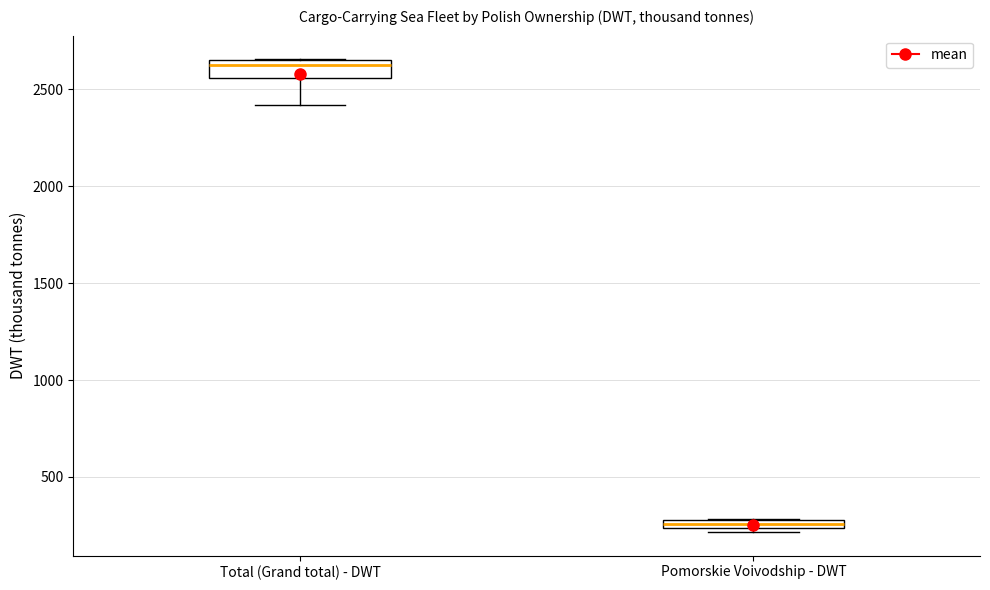

Which box is the tallest, from its lower edge to its upper edge?

Total (Grand total) - DWT